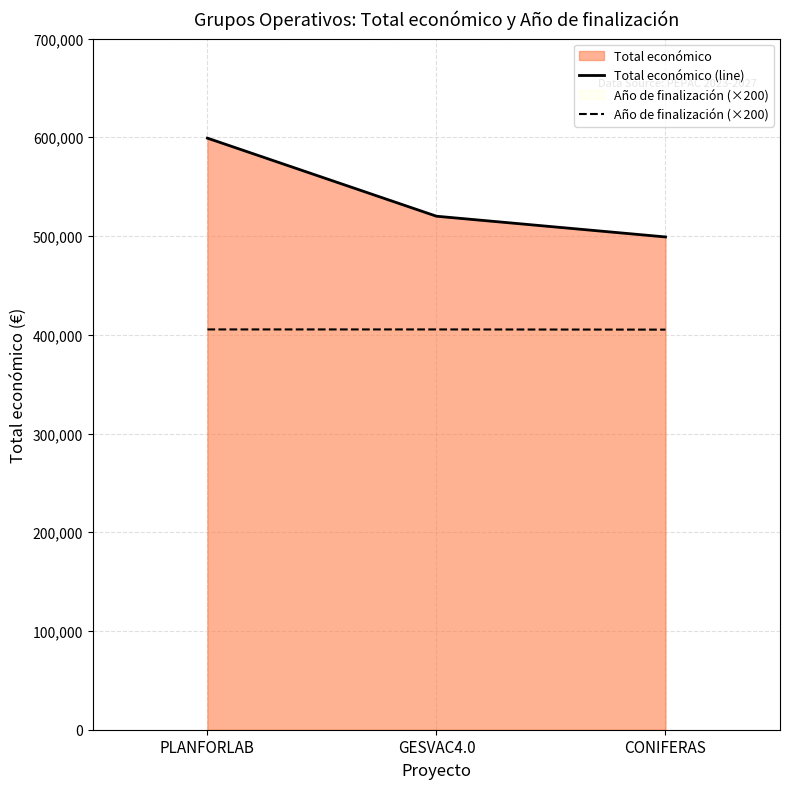

Which series has the largest total across all categories?

Total económico (line)